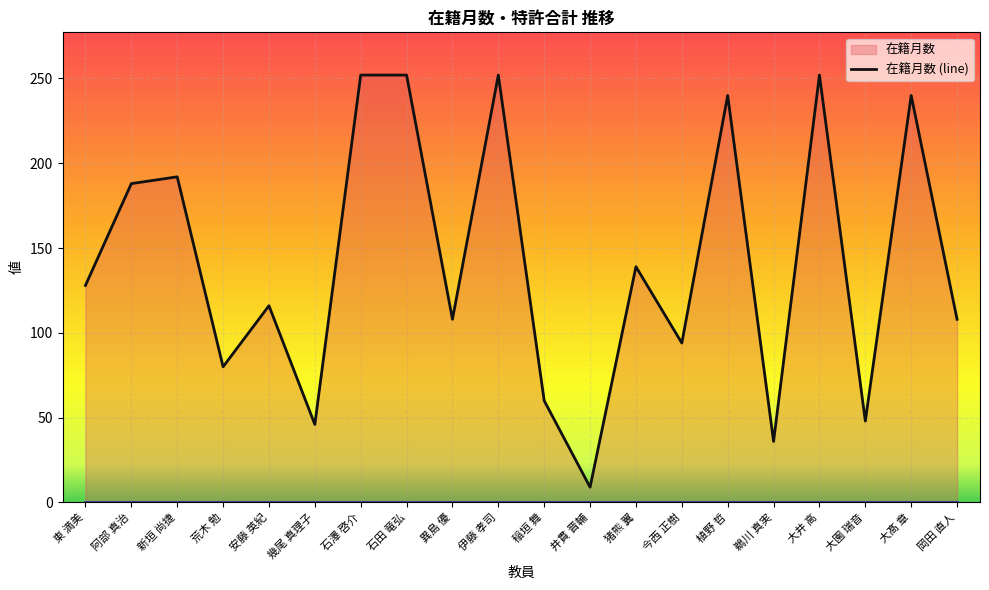

What is the total value across all series at 今西 正樹?

94